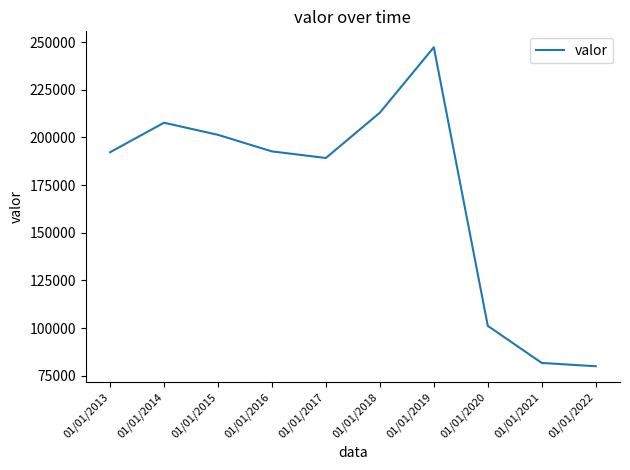

At which category does the chart reach its minimum across all series?

01/01/2022